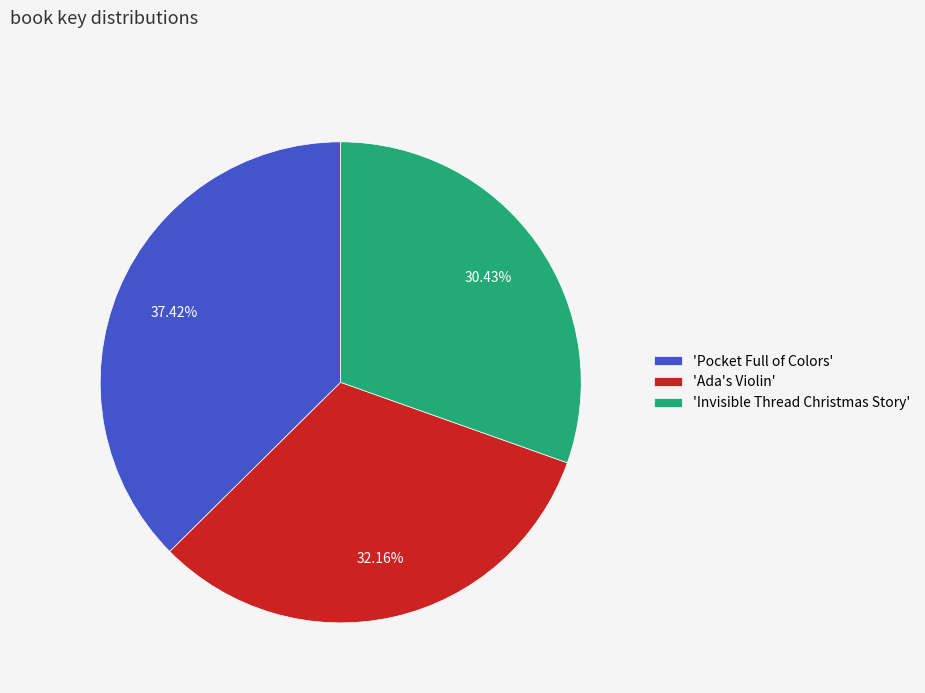

Does any single category account for the majority?

No